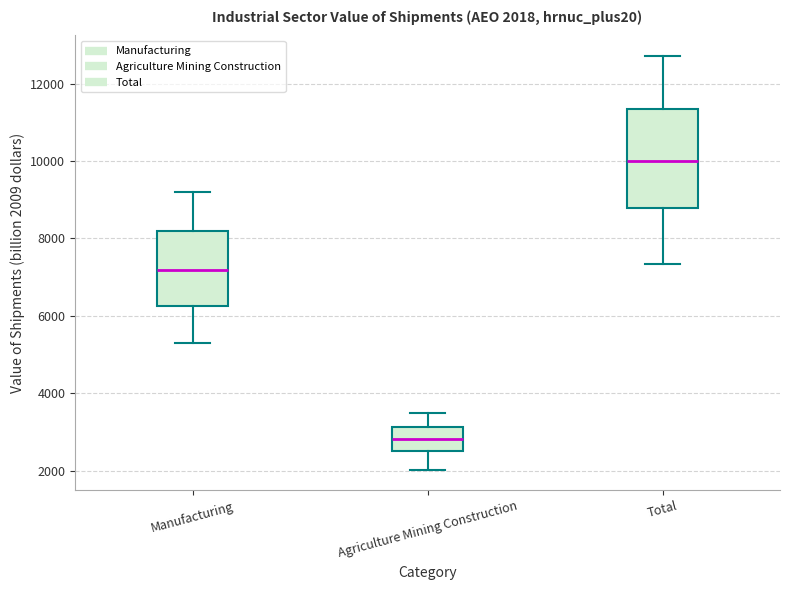

Which box's median line is the lowest?

Agriculture Mining Construction